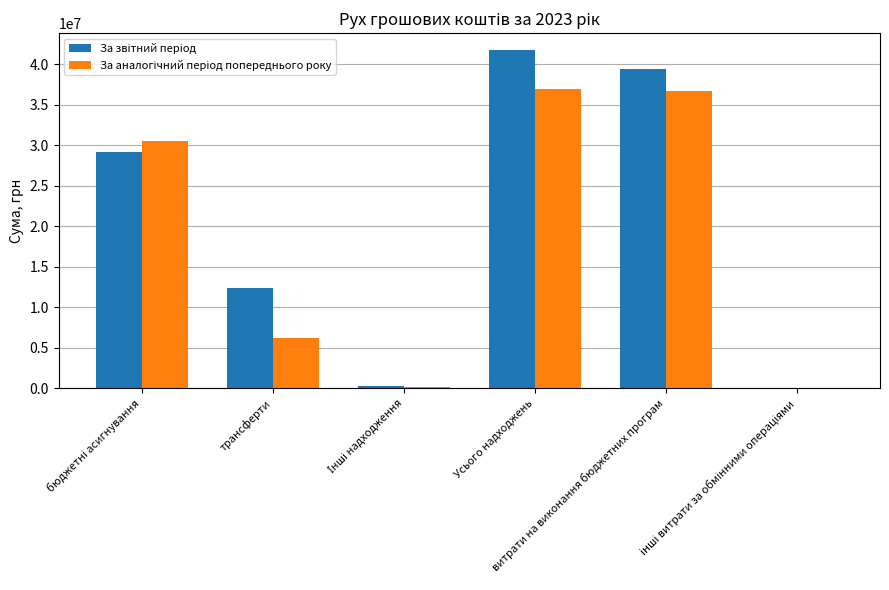

What is the maximum value shown in the chart?

41722233